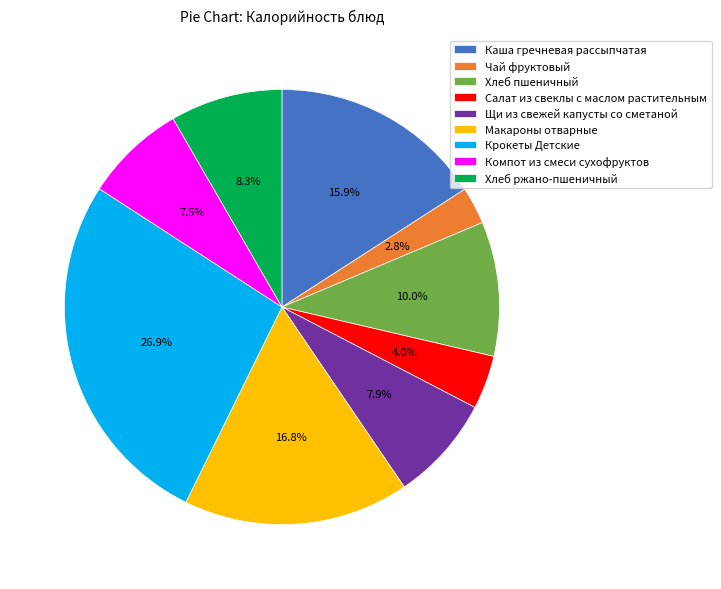

Is Щи из свежей капусты со сметаной the majority of the pie?

No